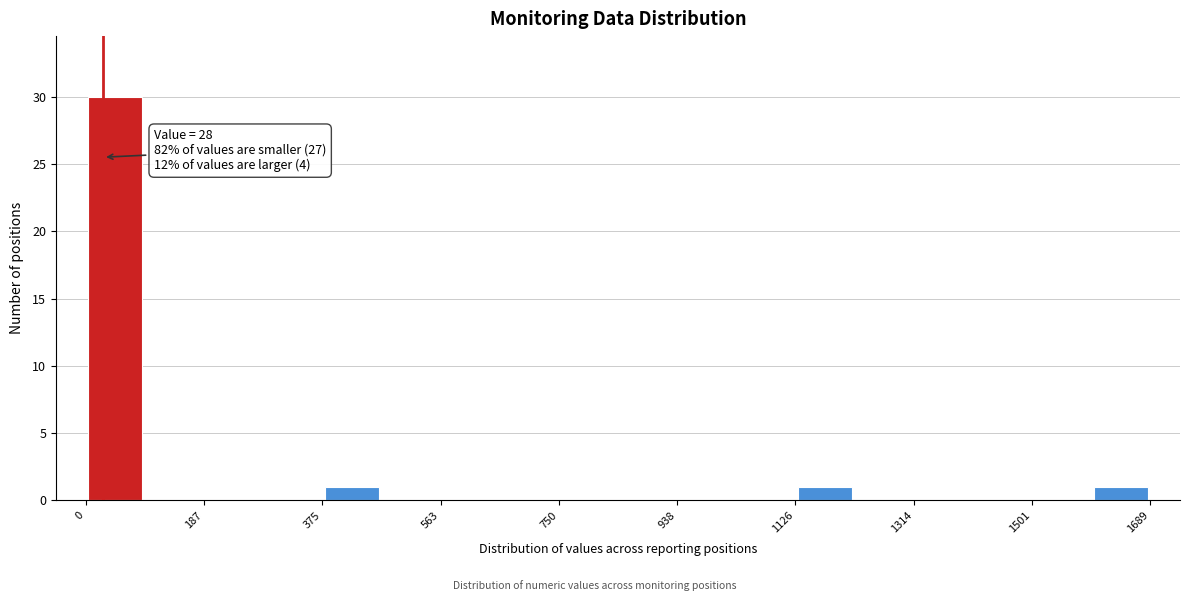

Which range on the x-axis has the tallest bar?

0 to 100